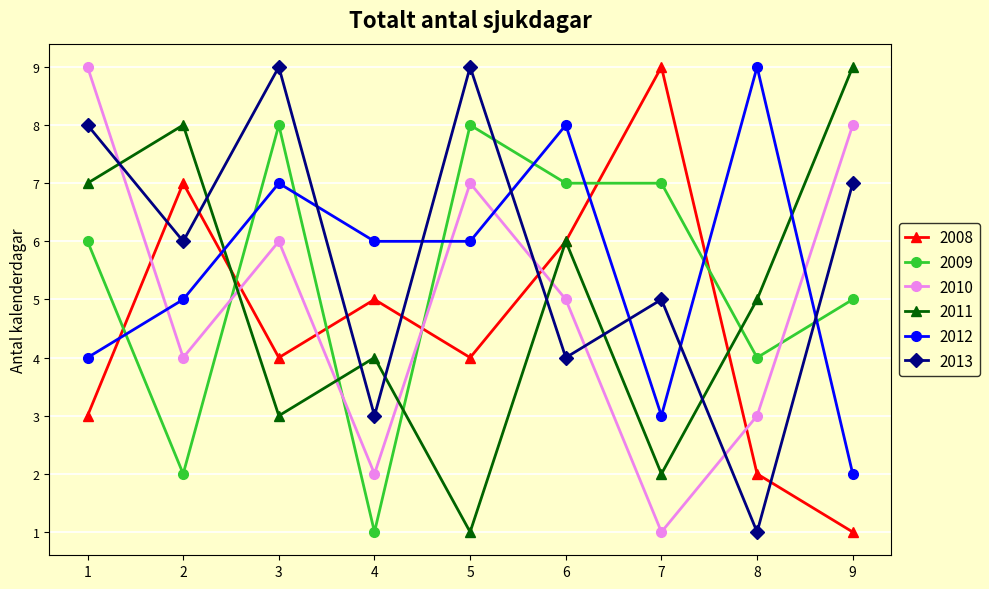

What are all the series names shown in the legend?

2008, 2009, 2010, 2011, 2012, 2013